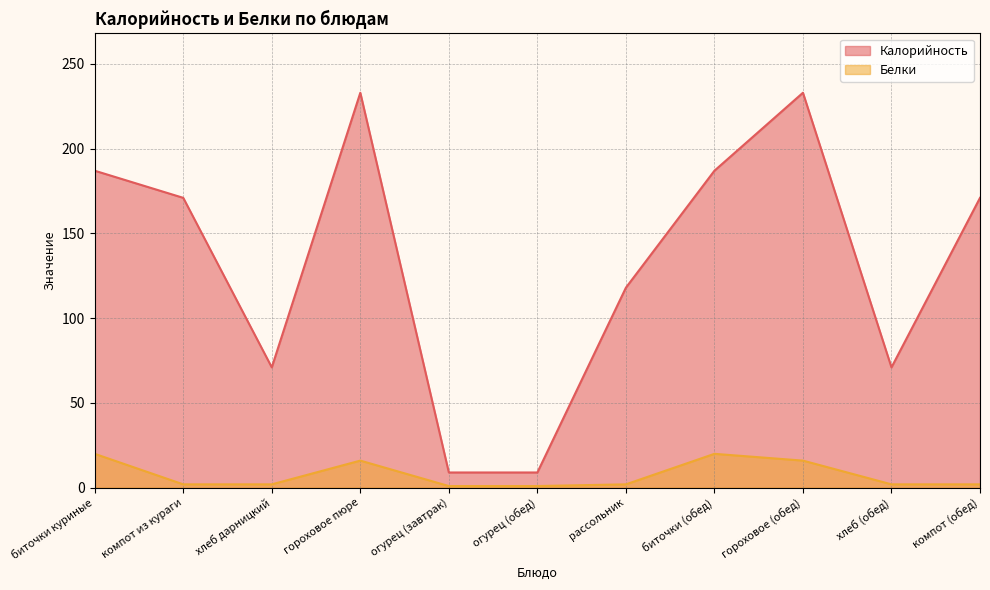

What is the sum of all Калорийность values?

1460